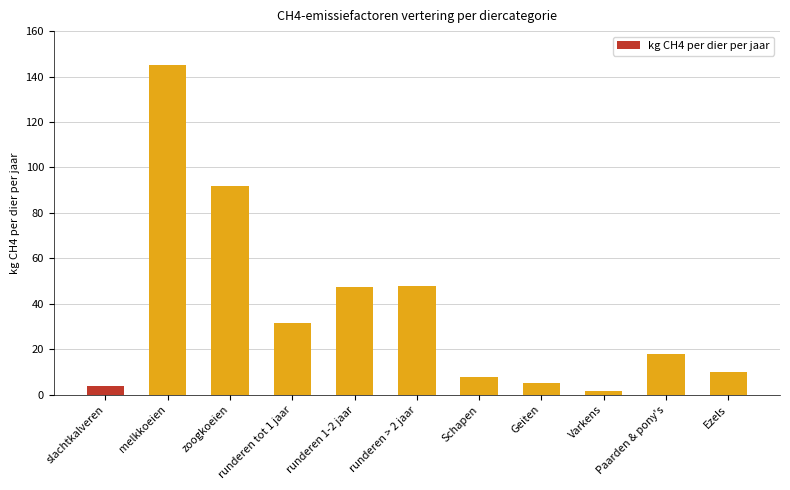

True or false: the data shows 5.7 at Paarden & pony's.

False